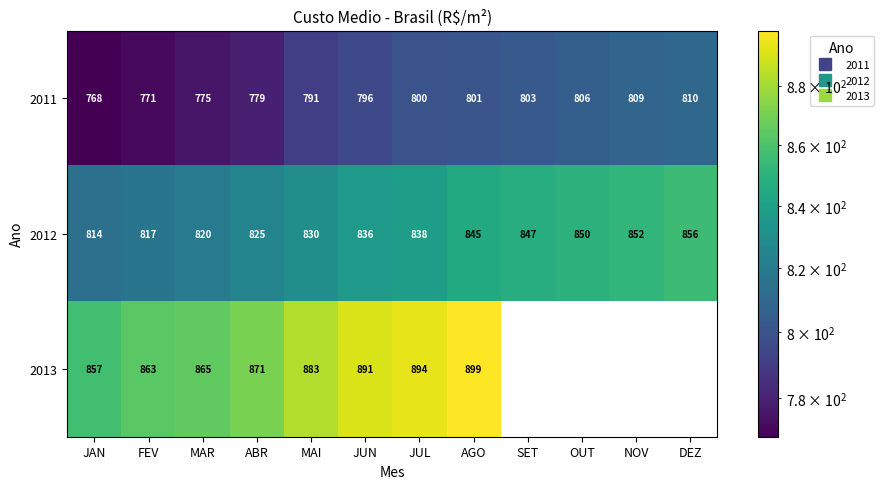

The 2012 series shows 479.7 at MAR. True or false?

False